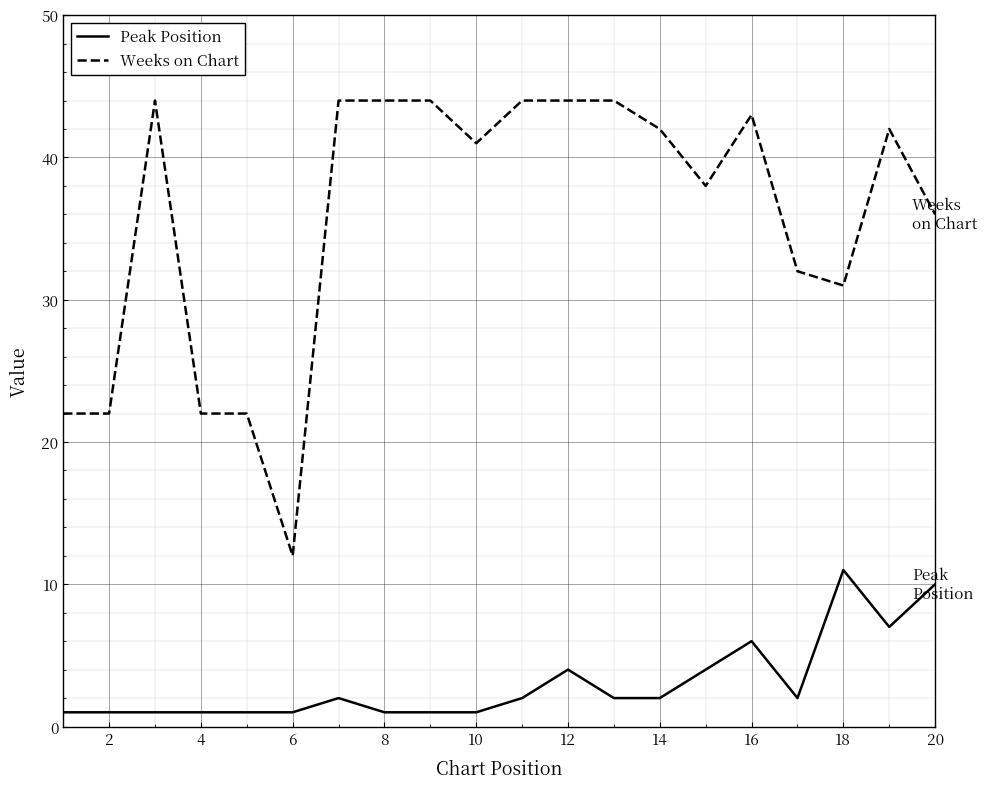

Reading left to right, transcribe all the data shown in this chart.

Peak Position: 1	1	1	1	1	1	2	1	1	1	2	4	2	2	4	6	2	11	7	10
Weeks on Chart: 22	22	44	22	22	12	44	44	44	41	44	44	44	42	38	43	32	31	42	36